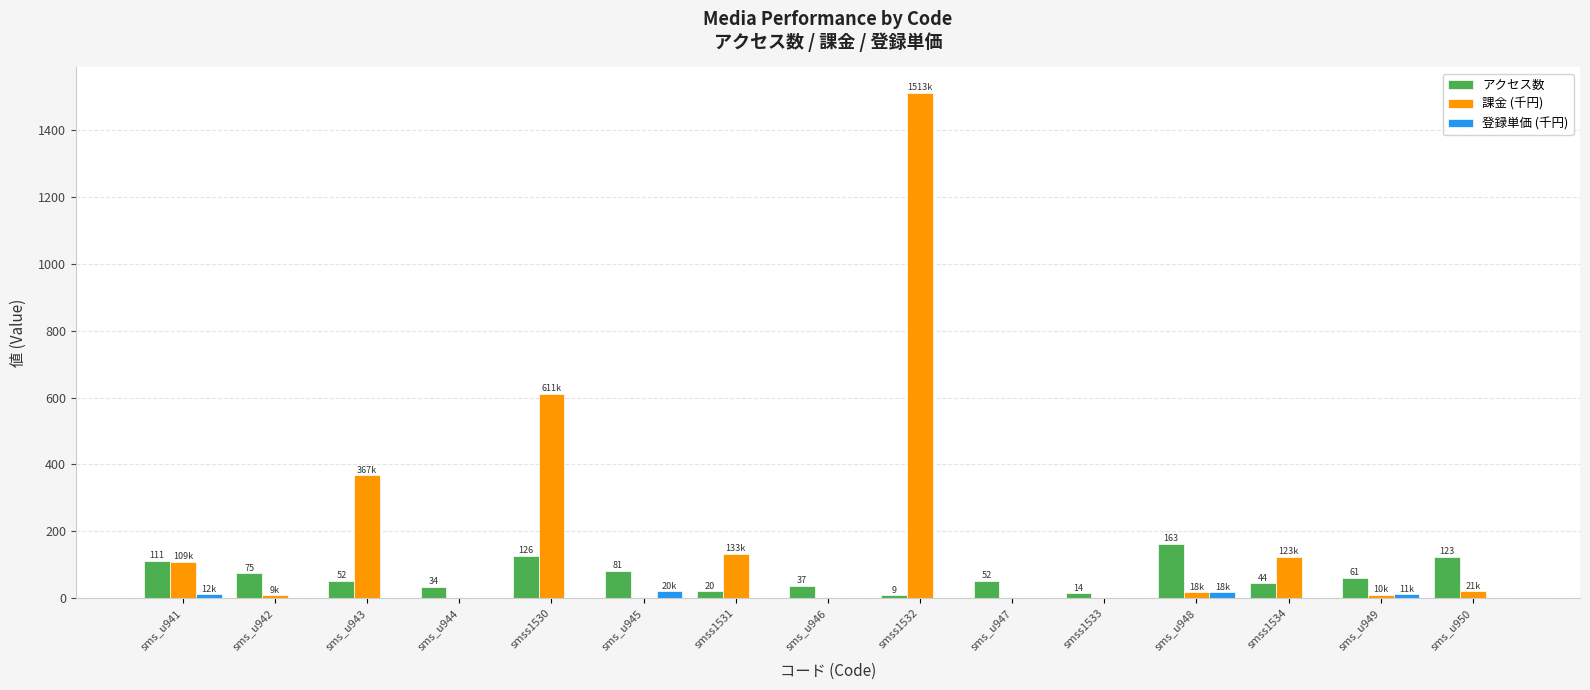

At which category is the sum across all series the highest?

smss1532